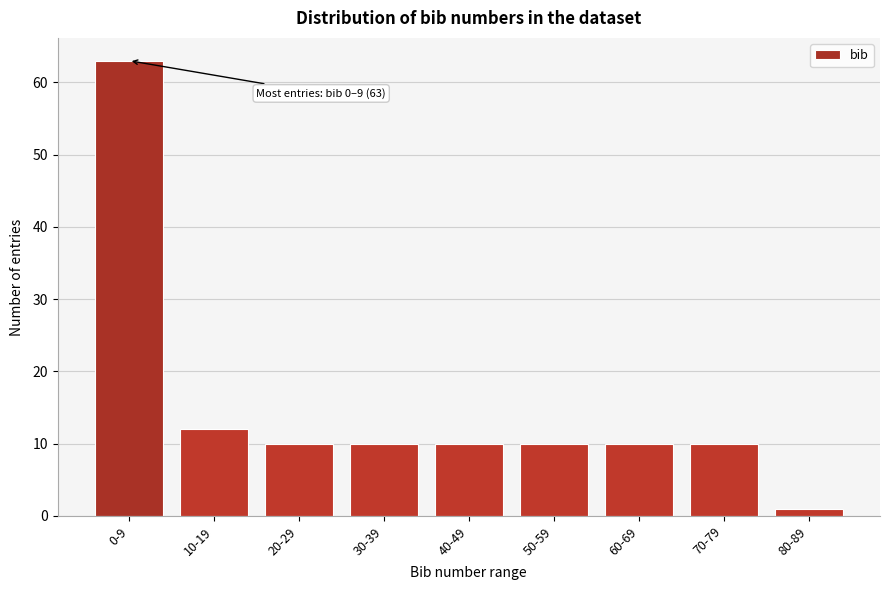

Reading left to right, list all the values displayed in this chart.

0-9=63	10-19=12	20-29=10	30-39=10	40-49=10	50-59=10	60-69=10	70-79=10	80-89=1